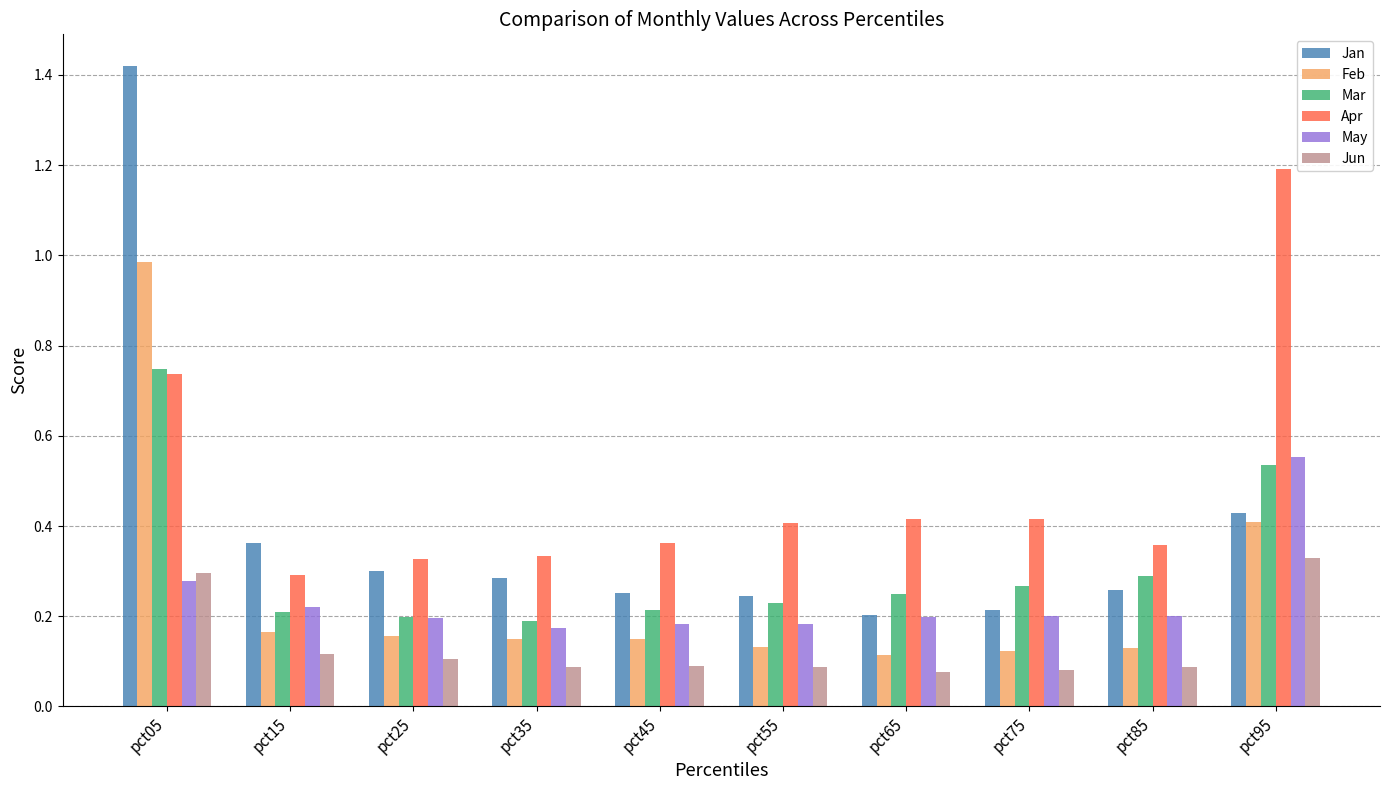

List the series in order of their peak value, lowest first.

Jun, May, Mar, Feb, Apr, Jan